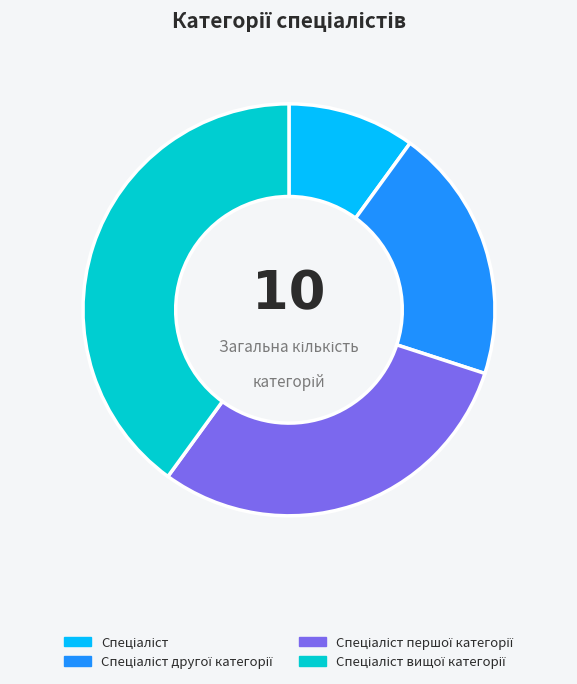

Does any single category account for the majority?

No